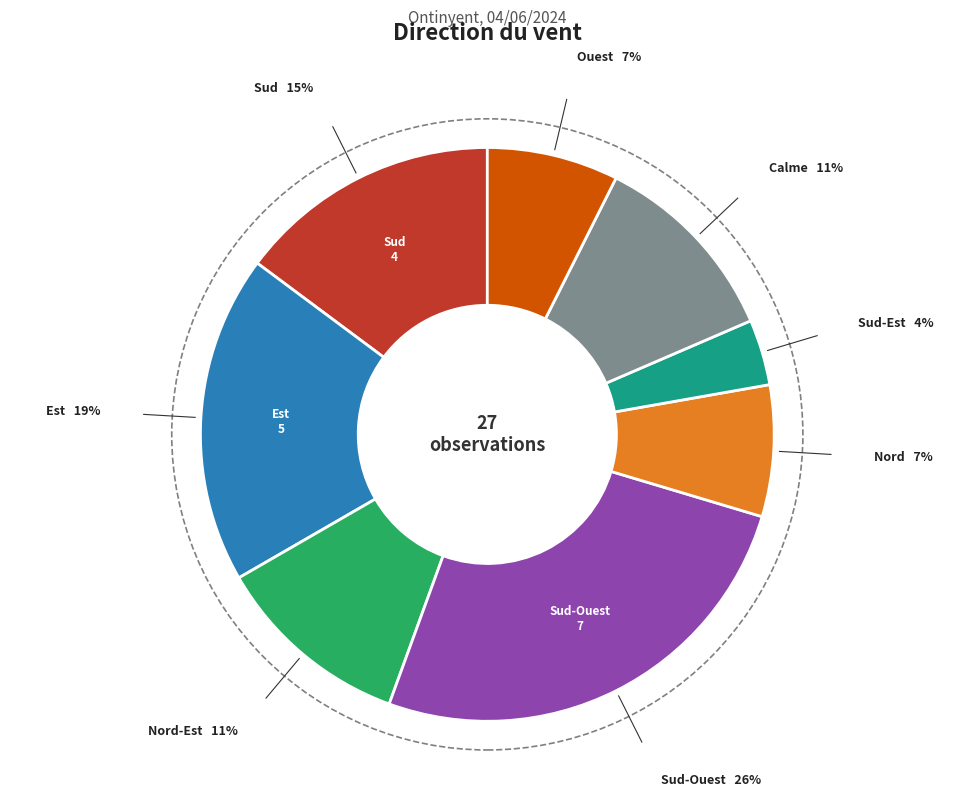

Does any single category account for the majority?

No